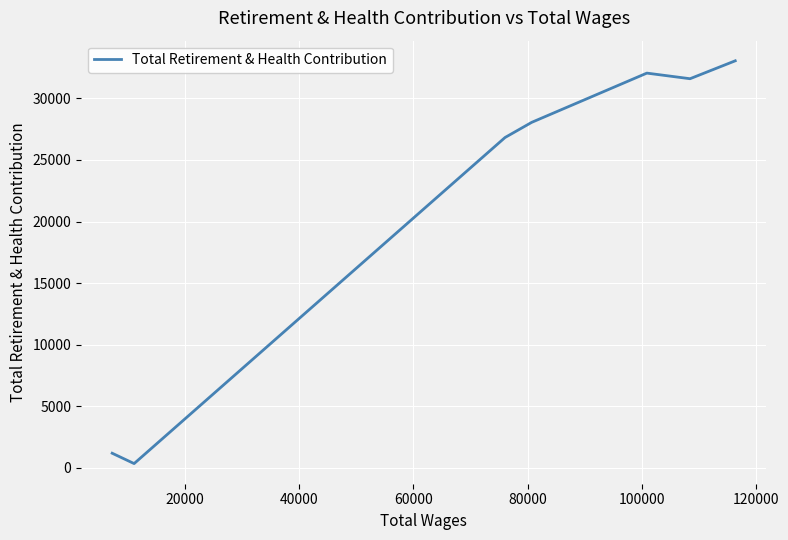

True or false: there are more than 2 points higher than both neighbors.

False